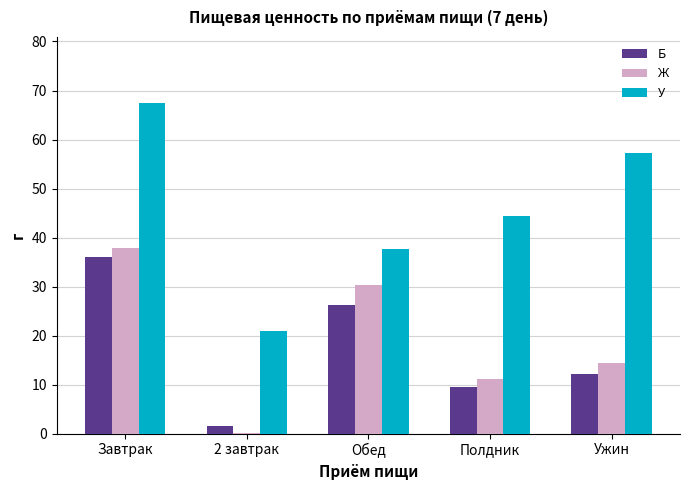

What is the sum of all Б values?

85.5